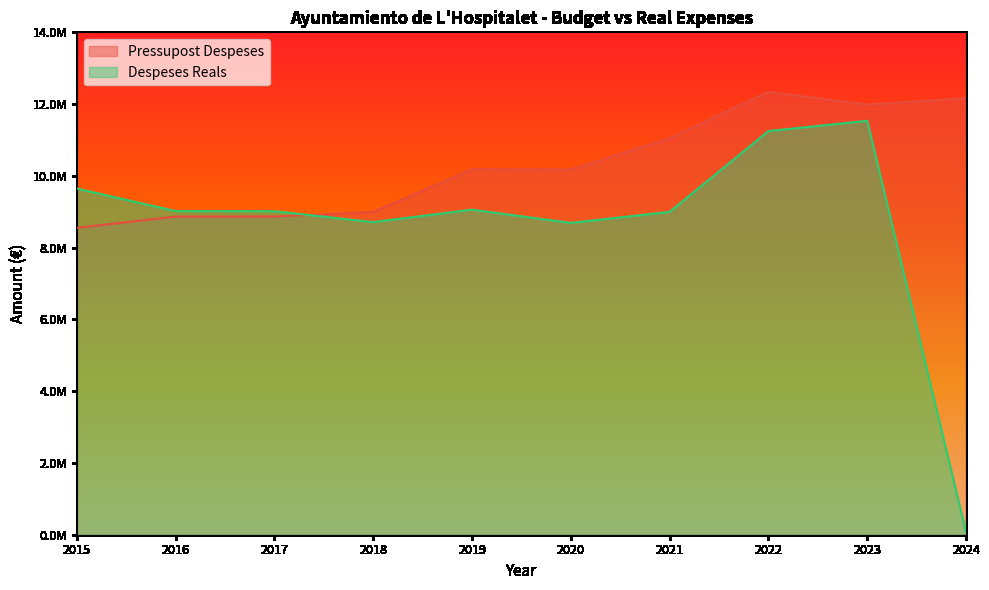

At which label does Despeses Reals reach its peak?

2023